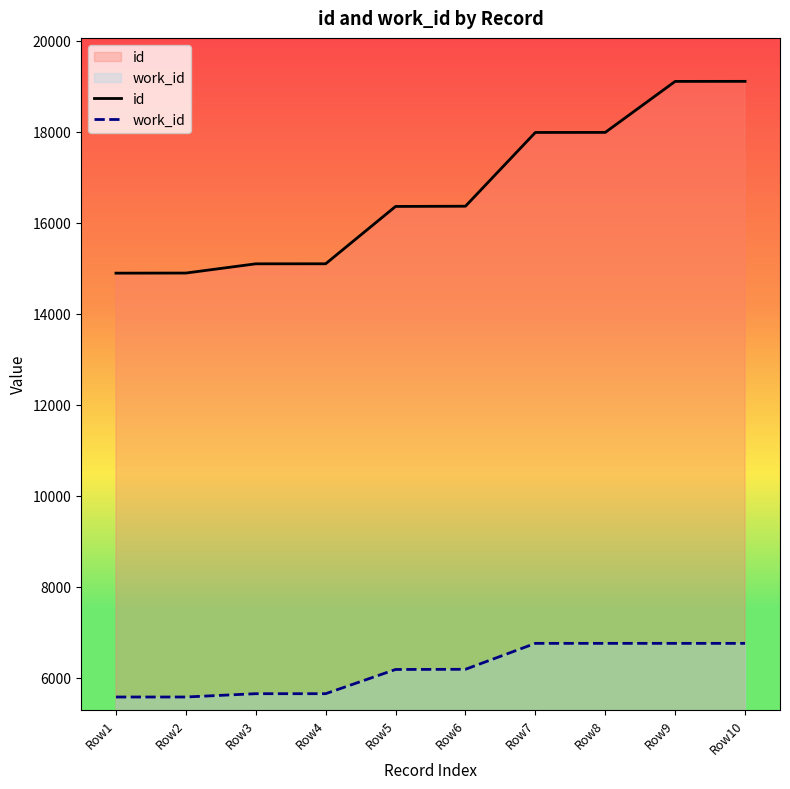

Count the number of categories in the chart.

10